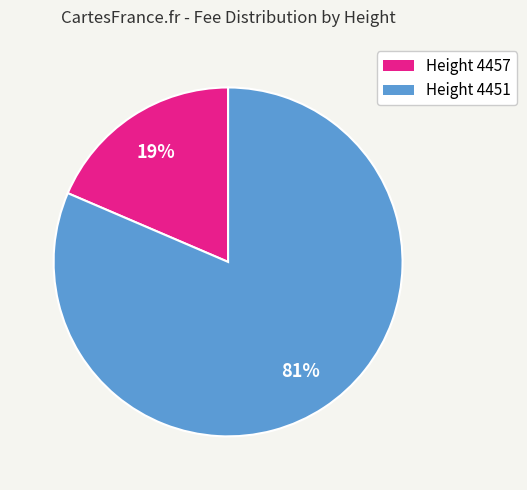

To the nearest percent, what is the average slice percentage?

50%